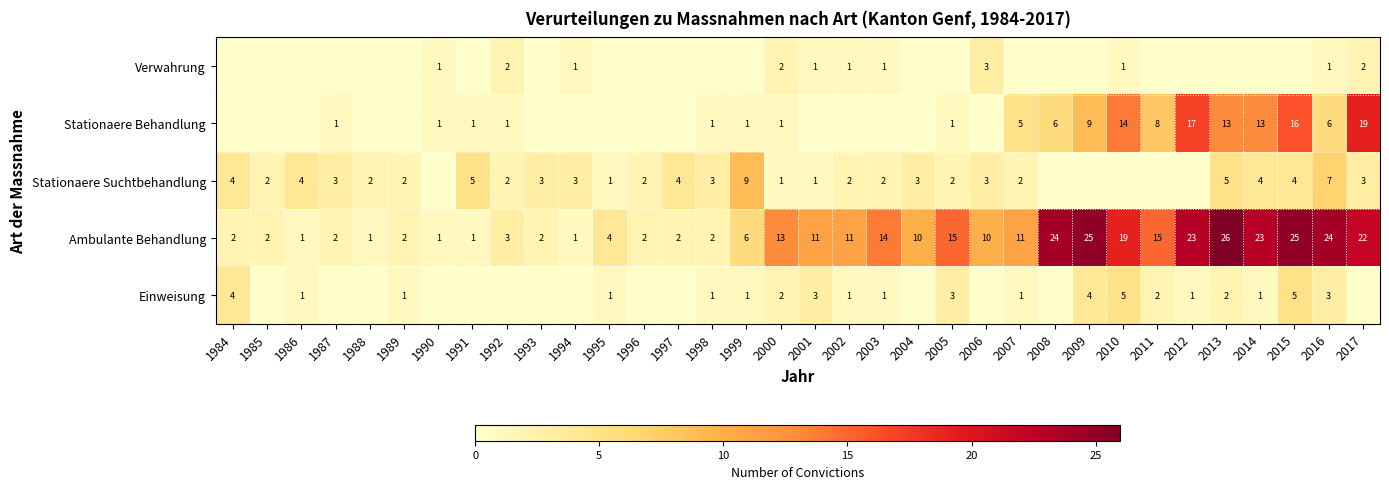

What is the sum of the Stationaere Behandlung values at 2012 and 2010?

31